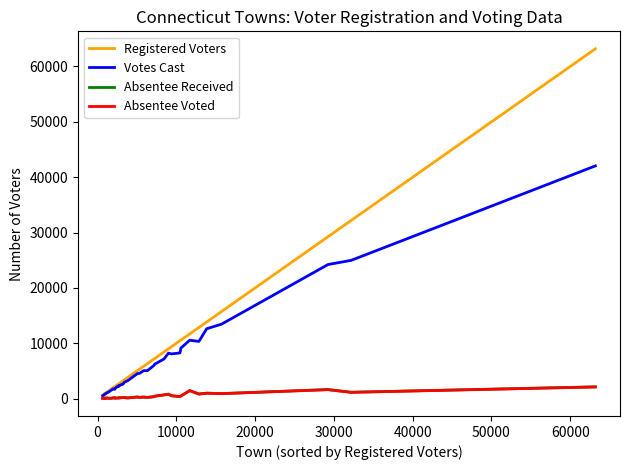

True or false: Votes Cast and Registered Voters intersect in this chart.

False